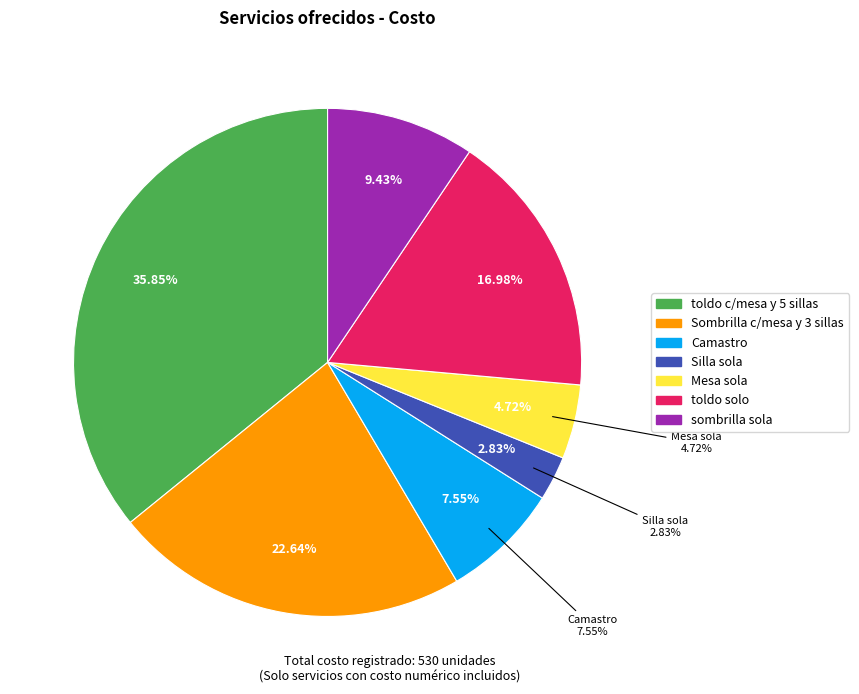

Is Mesa sola the majority of the pie?

No